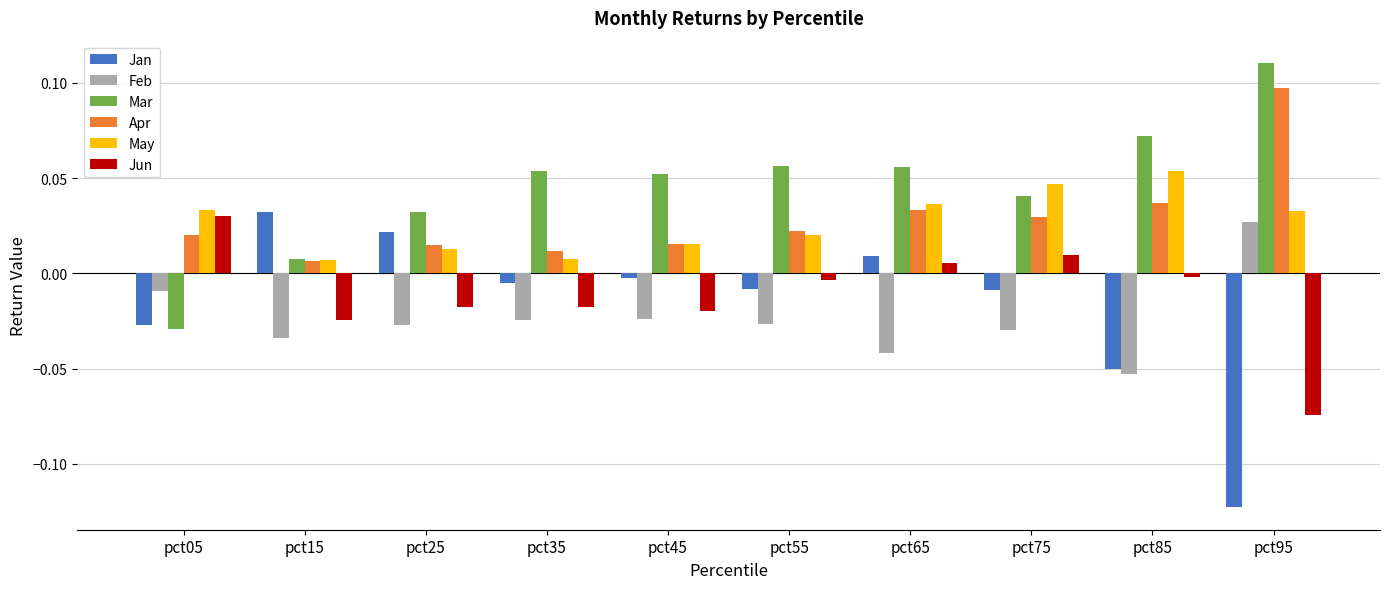

Which series has the largest range (max minus min)?

Jan